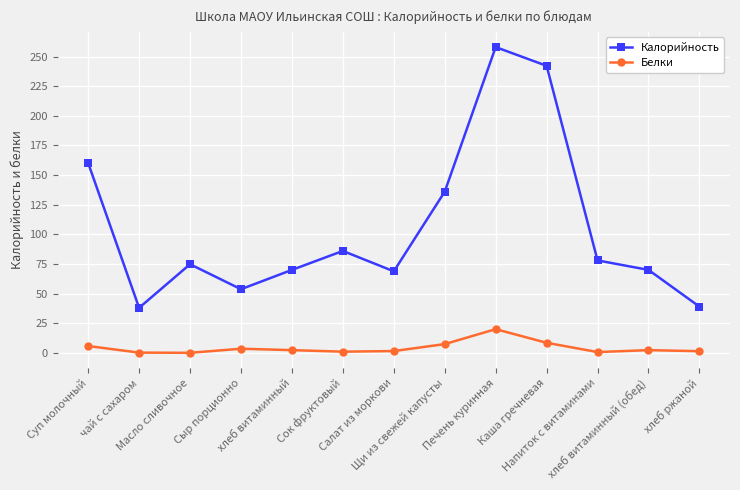

At which category is the sum across all series the highest?

Печень куринная